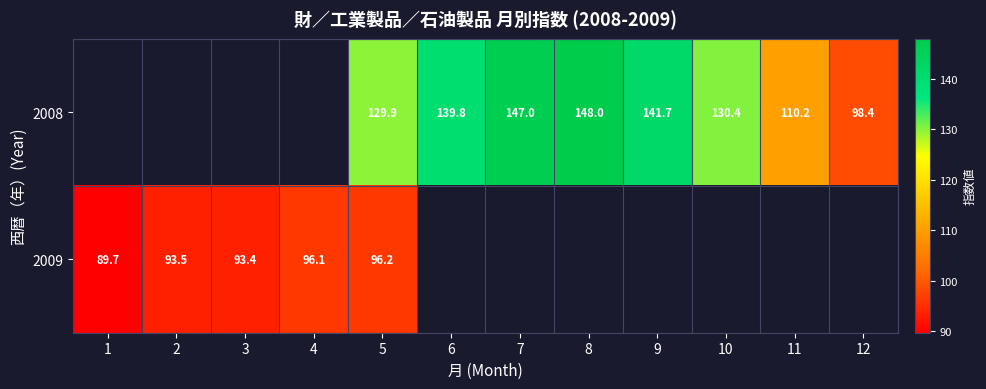

How many distinct data groups are displayed?

2